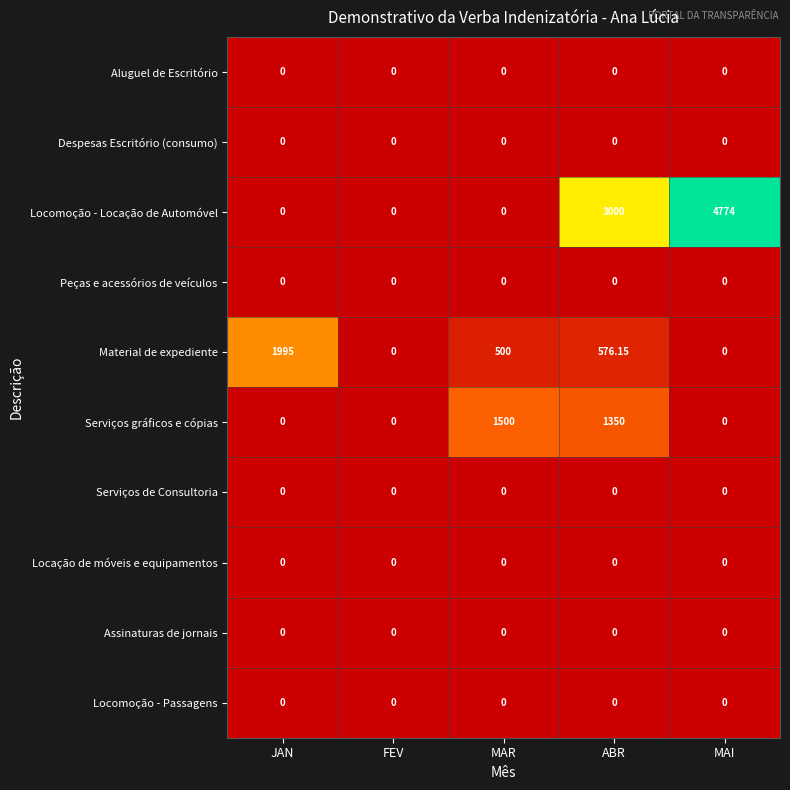

Which series has the widest spread of values?

Locomoção - Locação de Automóvel